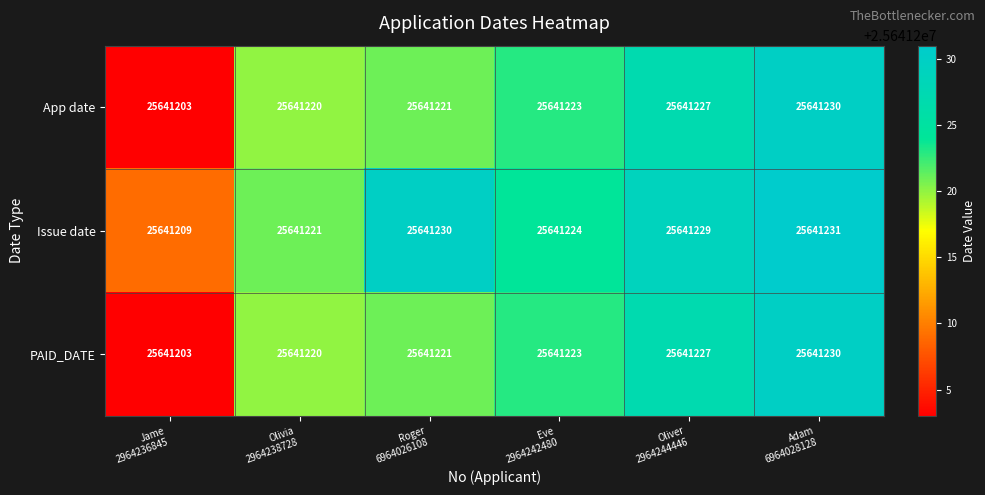

Which series has the largest total across all categories?

Issue date